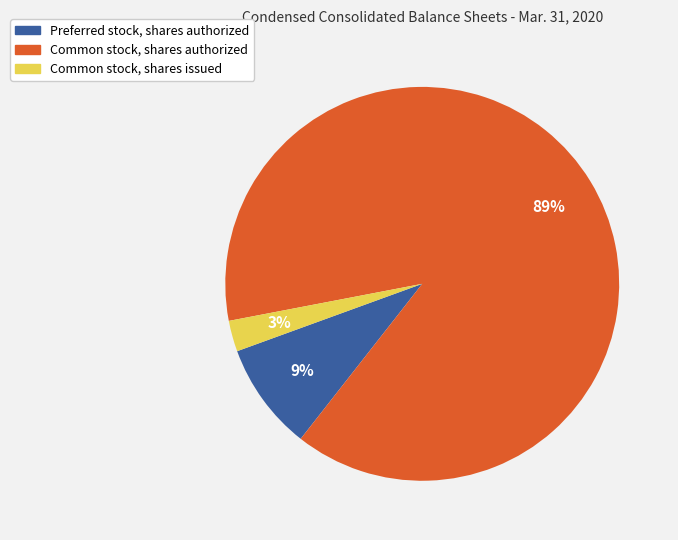

Combined, do Preferred stock, shares authorized and Common stock, shares authorized account for over 50%?

Yes